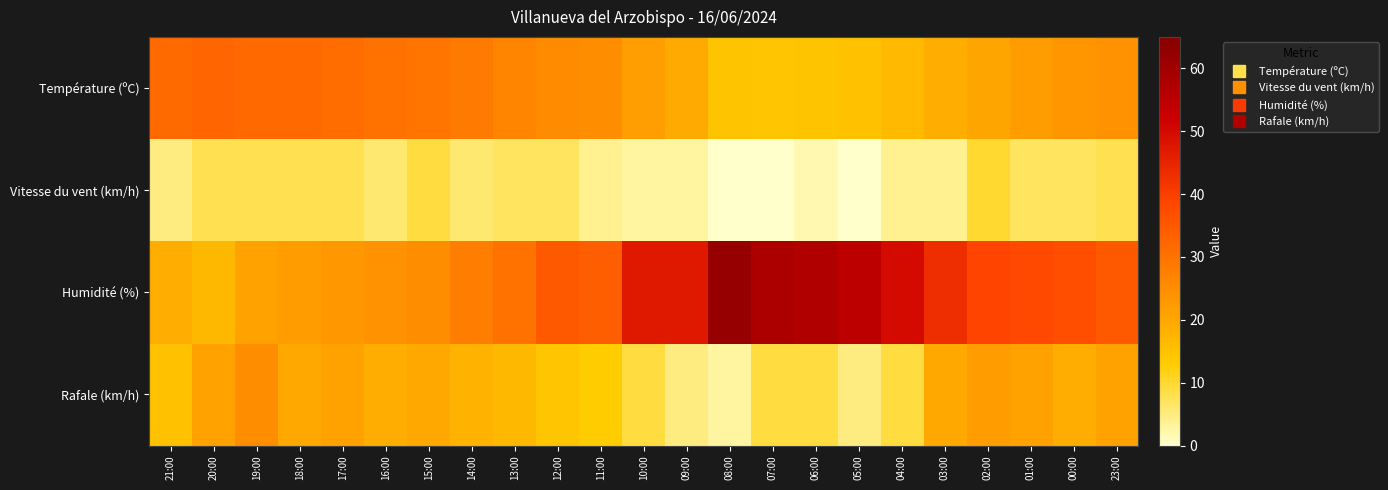

Which series has the largest total across all categories?

Humidité (%)